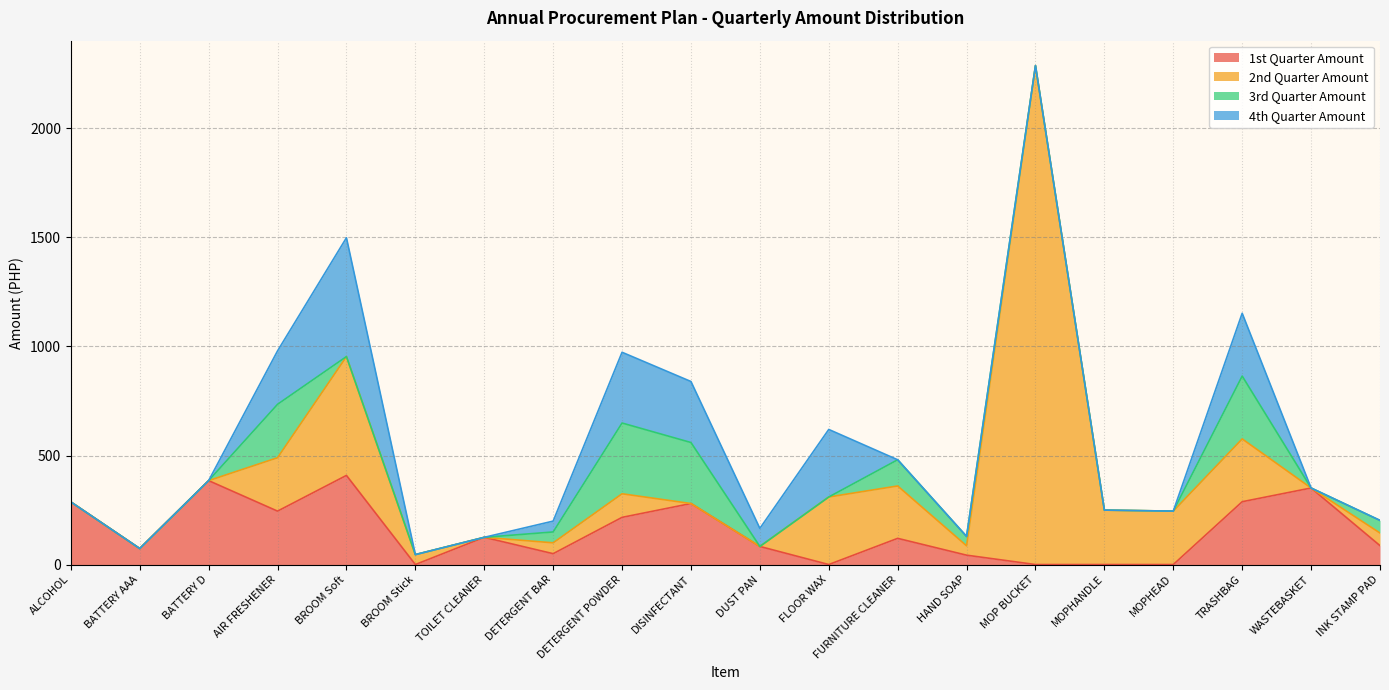

Between BATTERY AAA and BROOM Soft, which is larger?

BROOM Soft